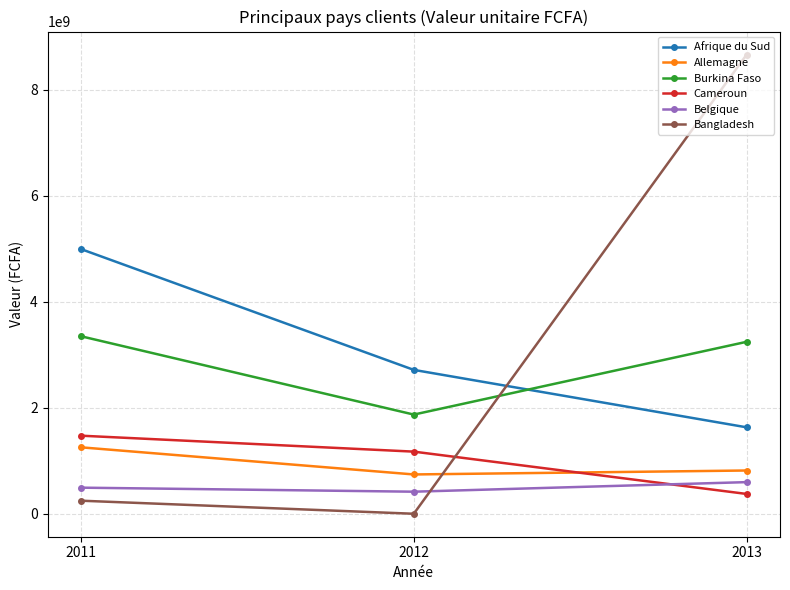

What is the value of the Belgique point at the 2nd from the left?

418539943